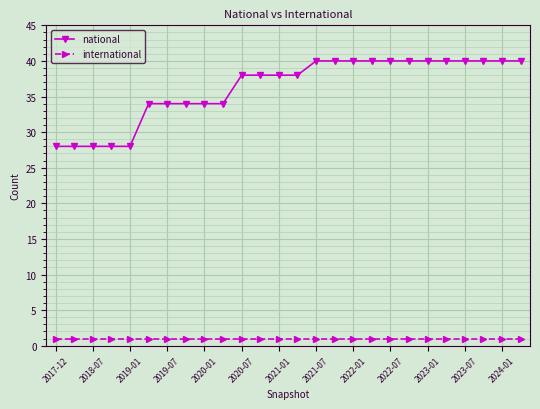

Count the national values in the range 34 to 40.

21